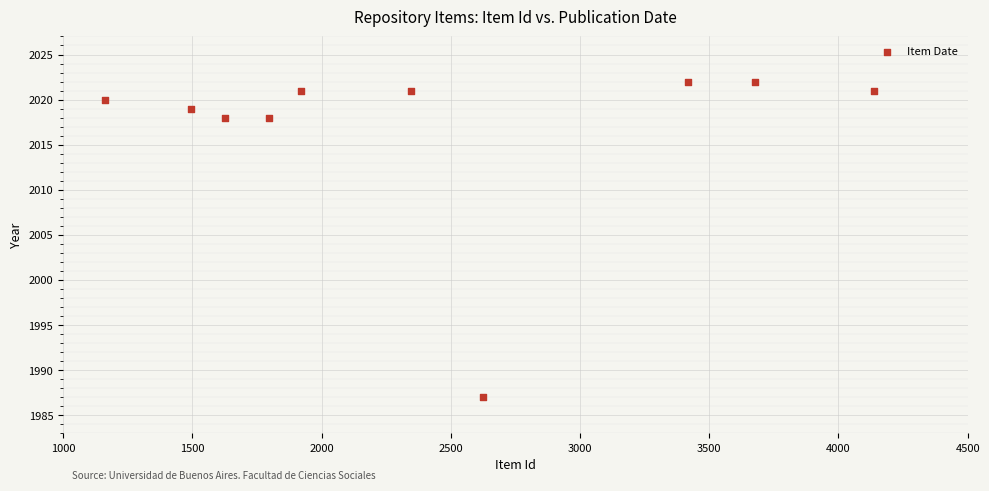

What is the range of X values (max minus min)?

2977